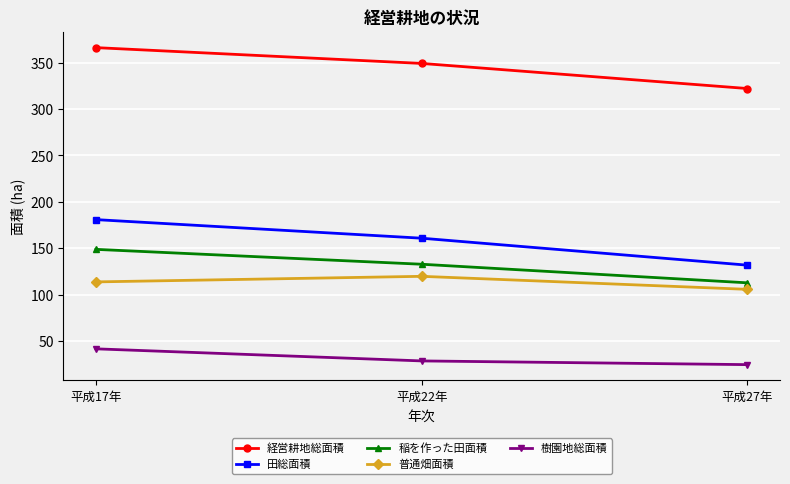

What are all the series names shown in the legend?

経営耕地総面積, 田総面積, 稲を作った田面積, 普通畑面積, 樹園地総面積